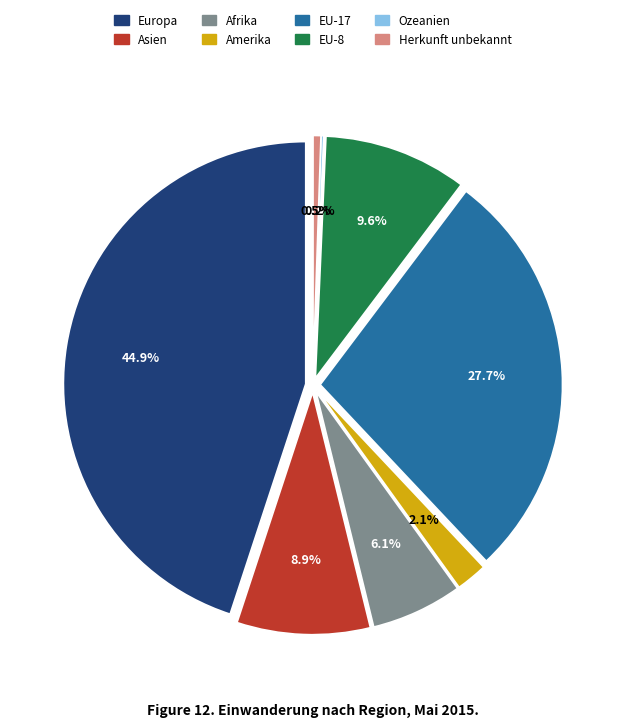

Is there a majority slice in this chart?

No